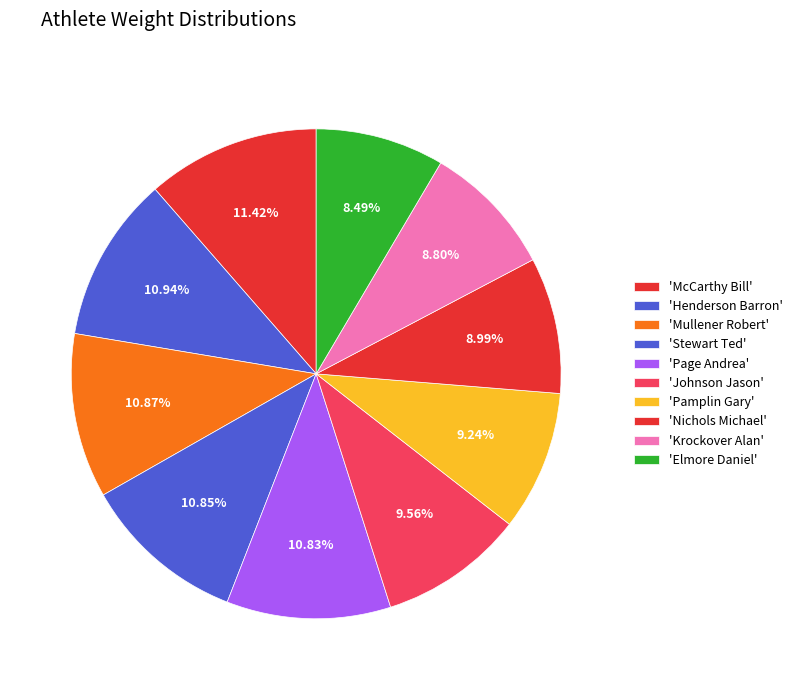

How many segments does this pie chart have?

10